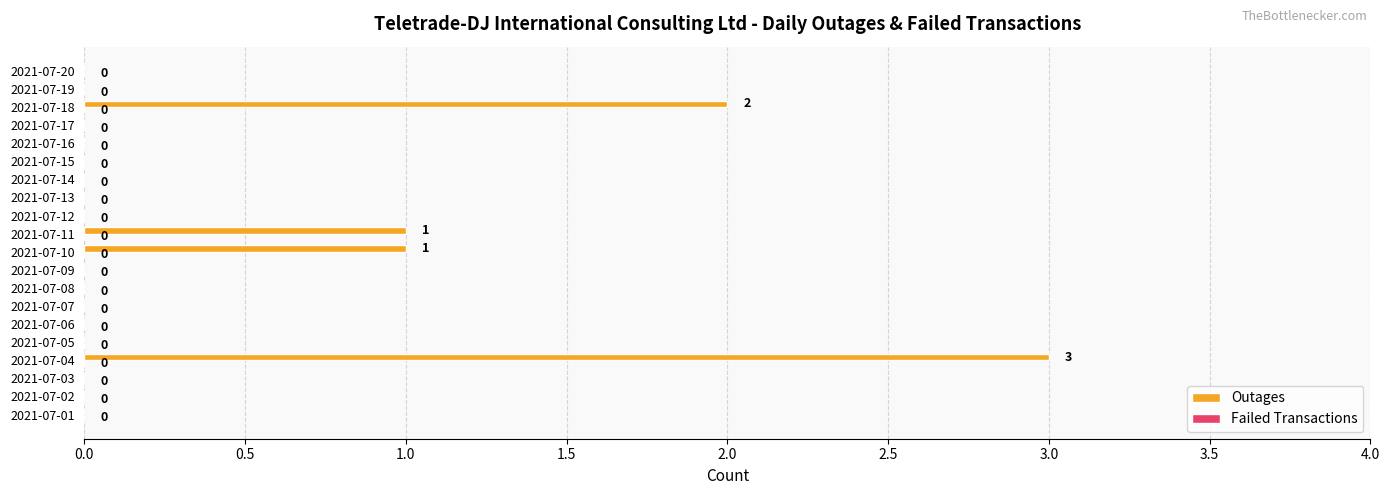

What is the maximum value shown in the chart?

3